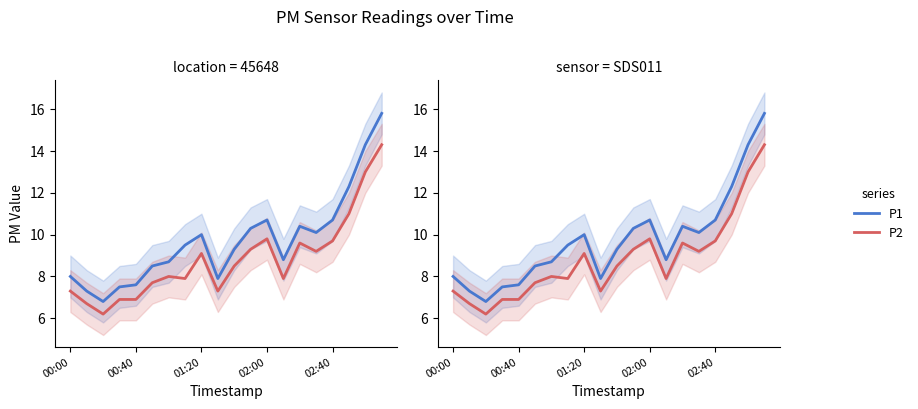

Does the chart display data point markers on the line(s)?

No